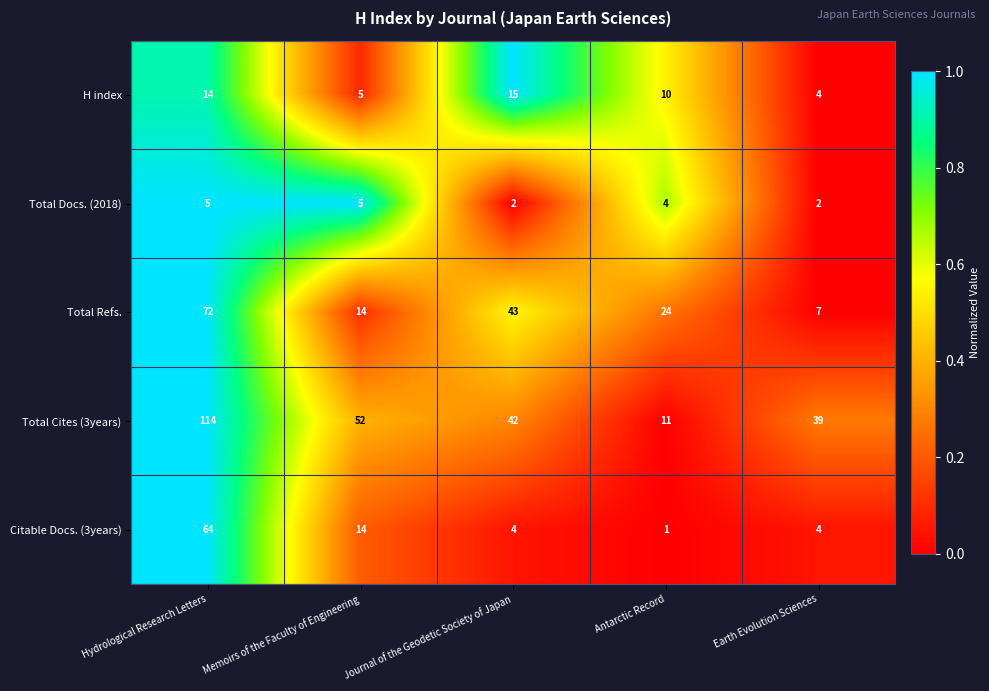

Rank the series by their maximum value, from highest to lowest.

Total Cites (3years), Total Refs., Citable Docs. (3years), H index, Total Docs. (2018)